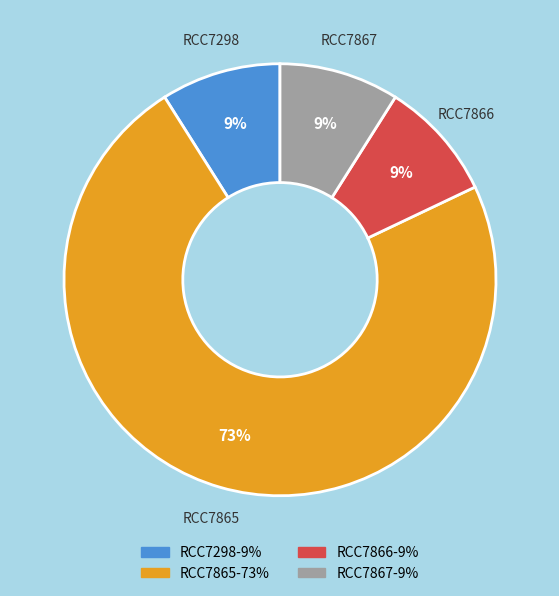

Which slice represents more than half of the pie?

RCC7865